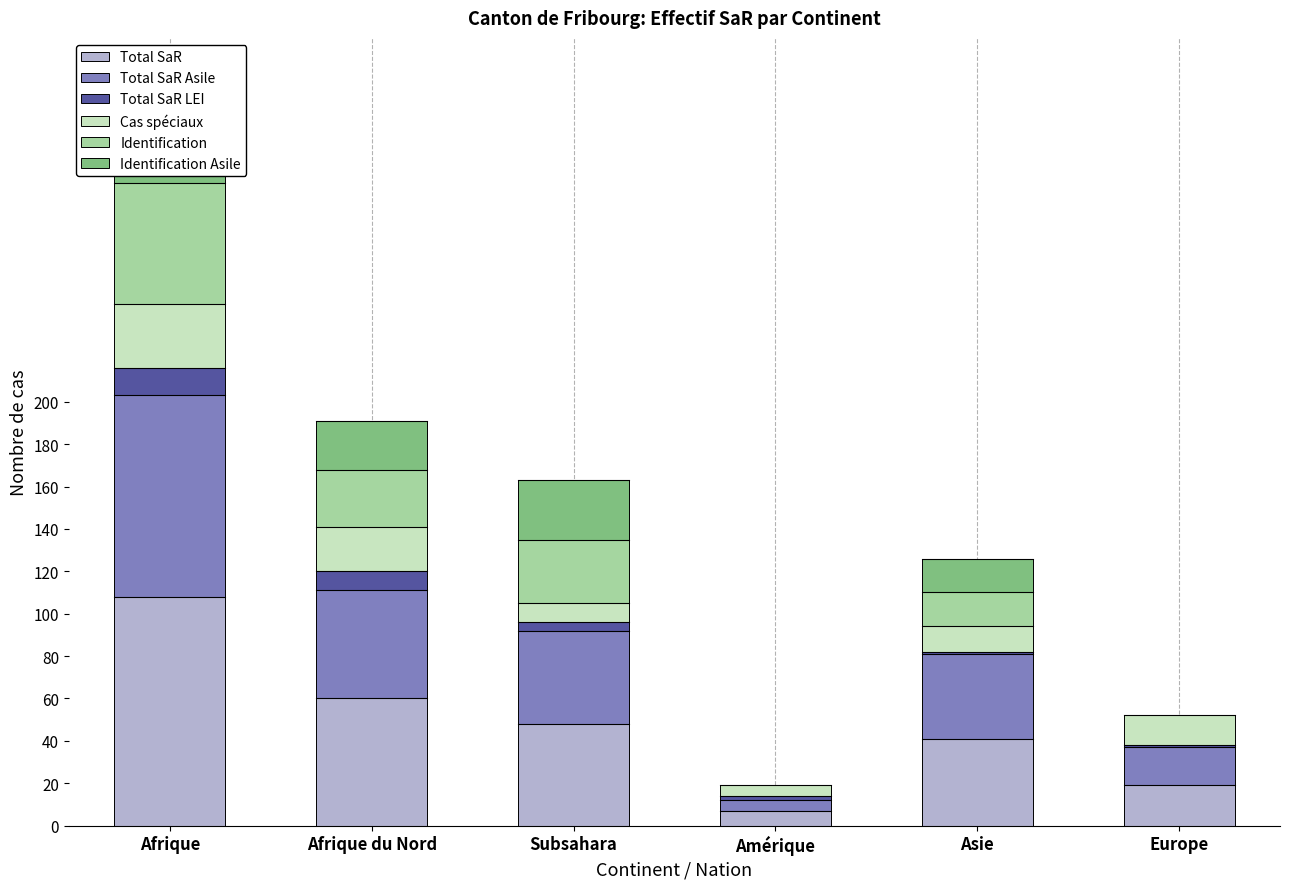

What is the spread (max minus min) of values at Subsahara?

44